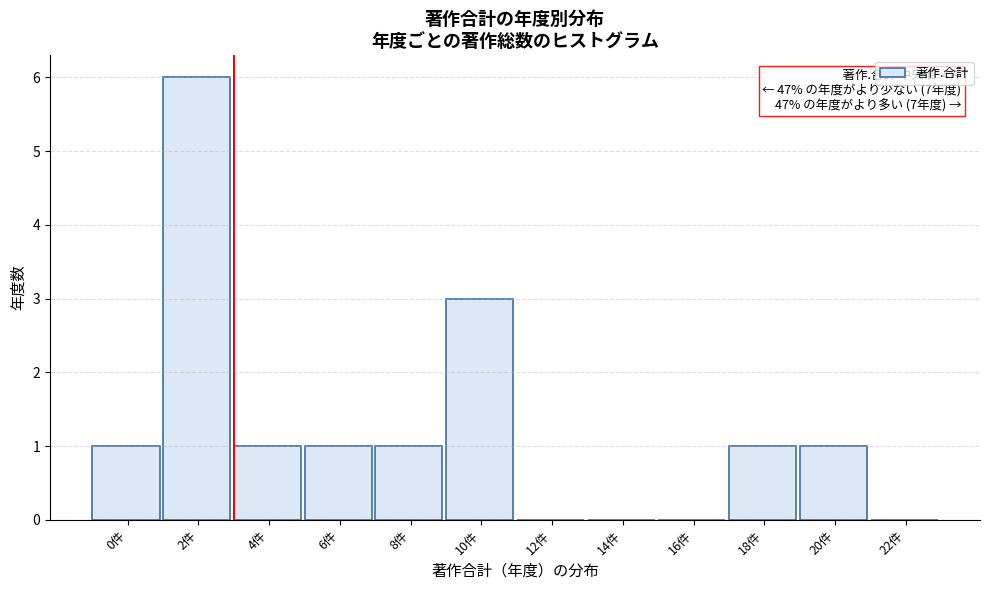

Reading left to right, what are all the values shown in this chart?

0件=1	2件=6	4件=1	6件=1	8件=1	10件=3	12件=0	14件=0	16件=0	18件=1	20件=1	22件=0